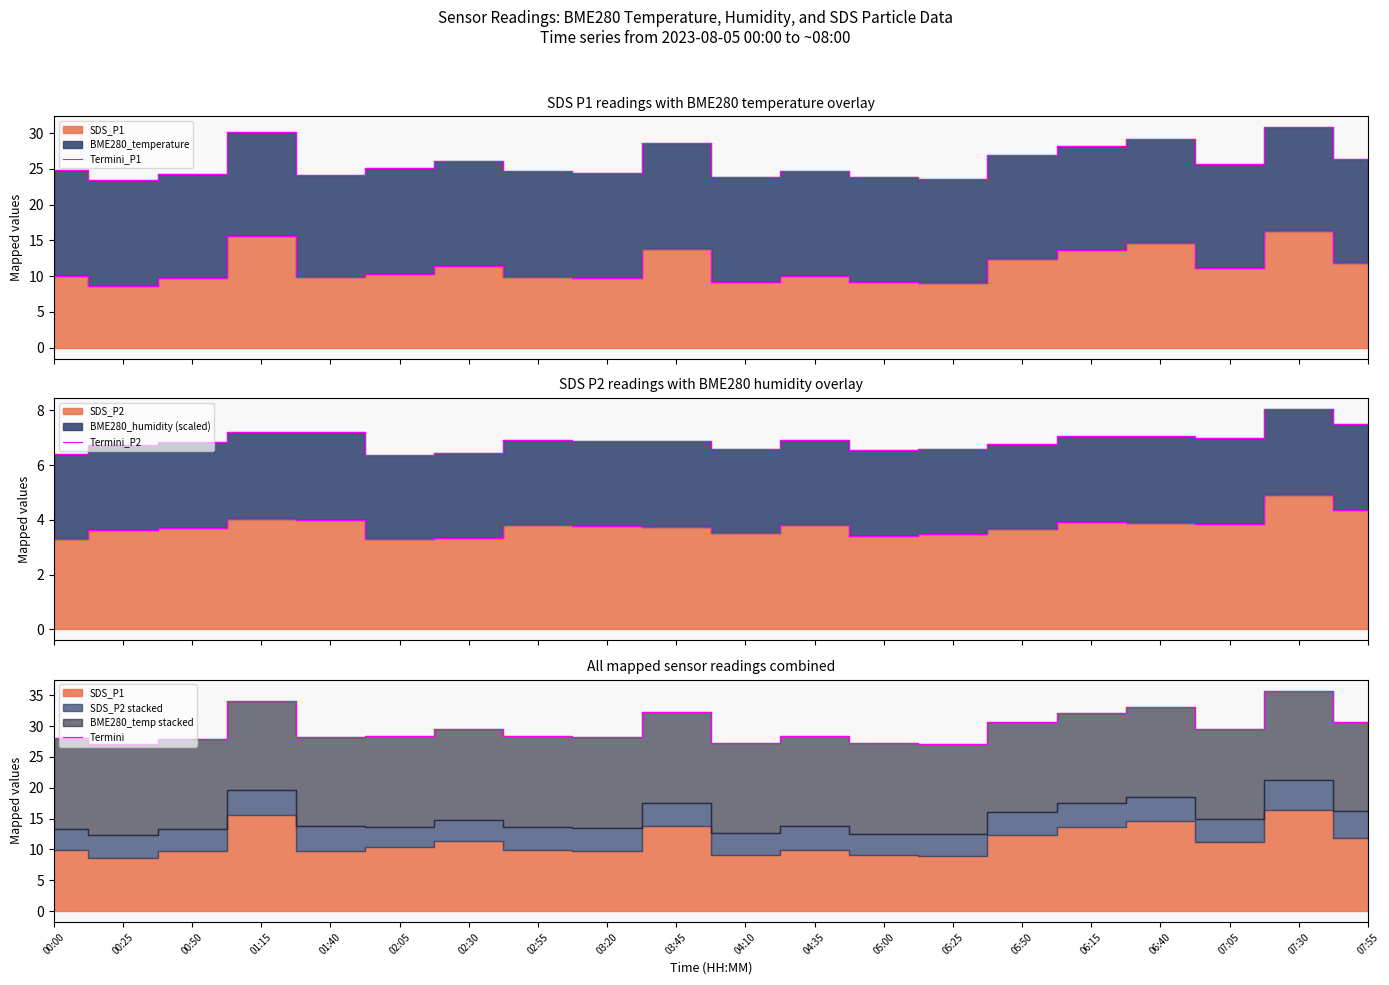

True or false: Termini_P1 and Termini cross at least once.

False